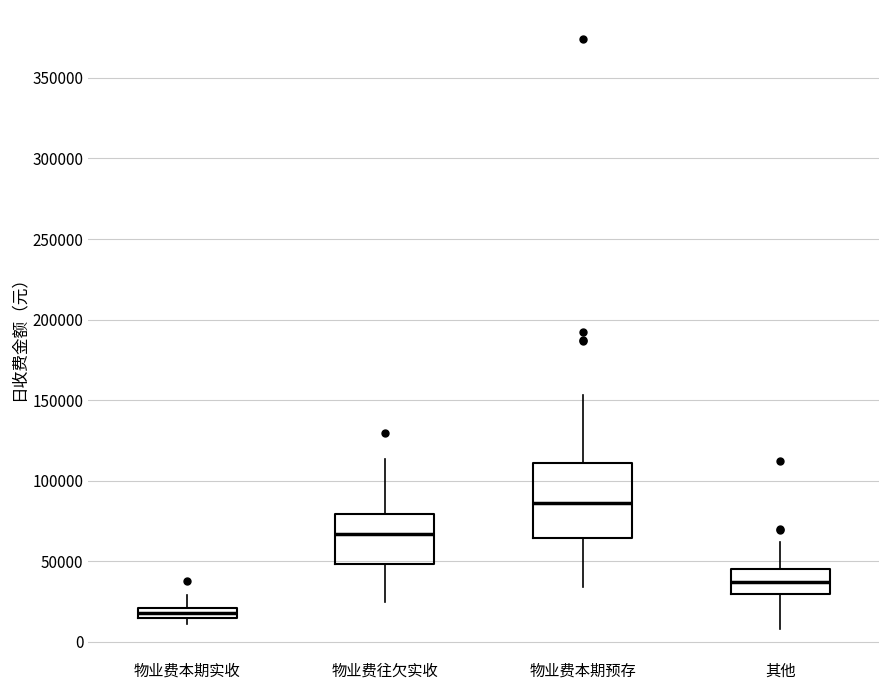

Which box's median line is the highest?

物业费本期预存